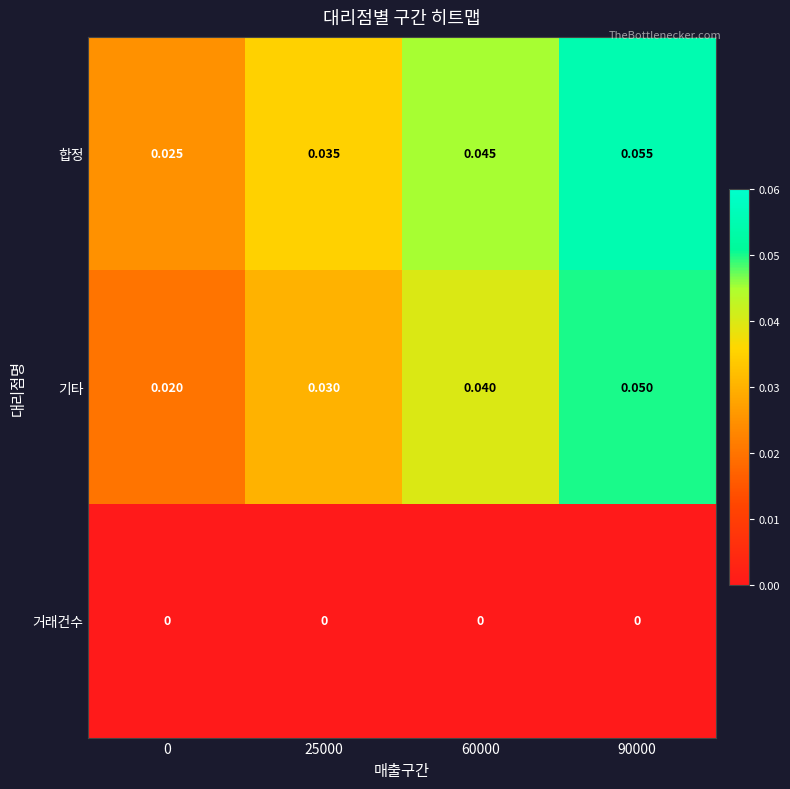

List the series in order of their peak value, highest first.

합정, 기타, 거래건수